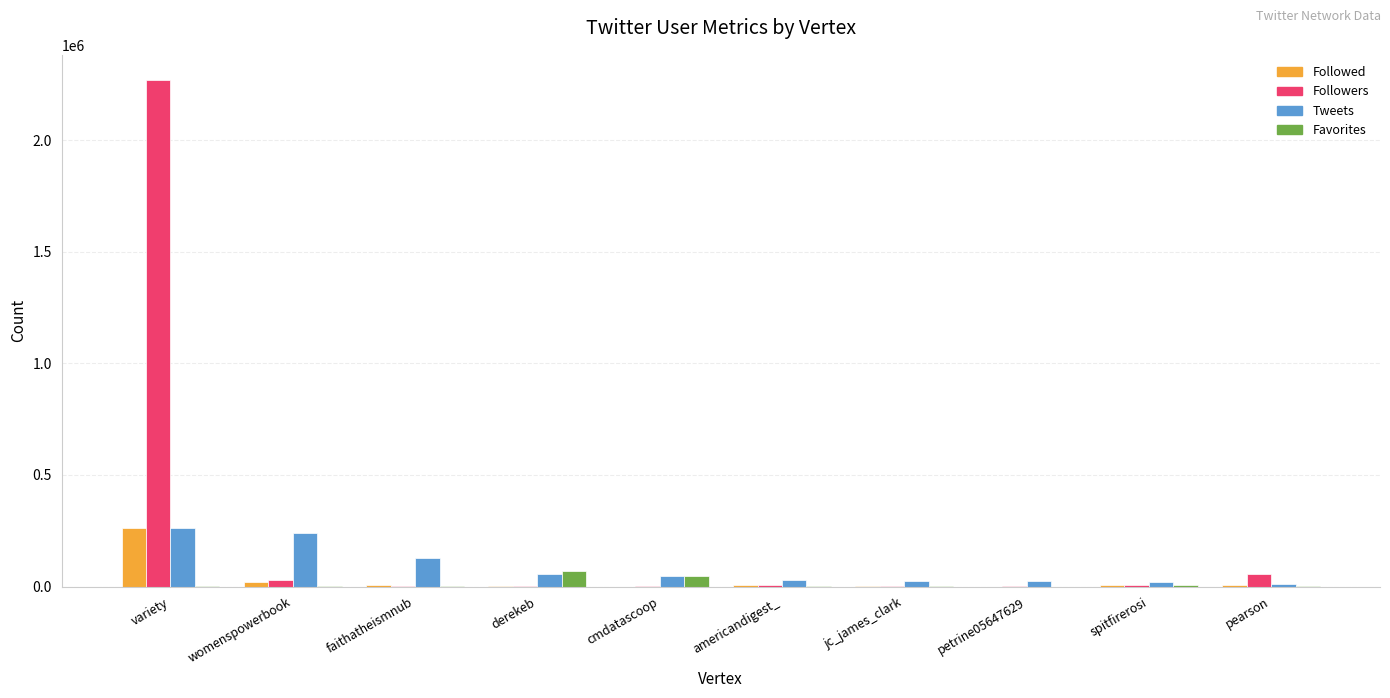

True or false: Tweets has a value of 125654 at faithatheismnub.

True